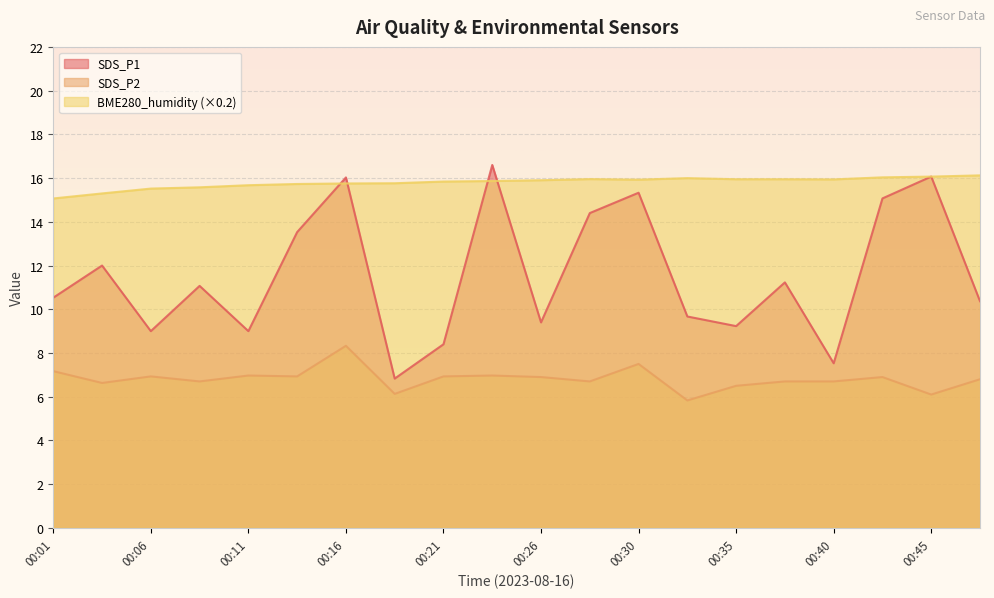

How many lines are shown in the chart?

3